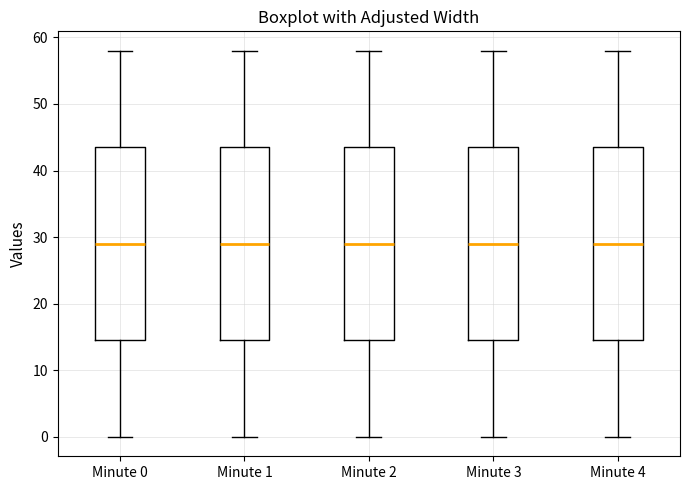

Where does the lower whisker of the box for Minute 1 end on the y-axis? The values are not printed on the chart, so give them approximately, as read against the axis.

0